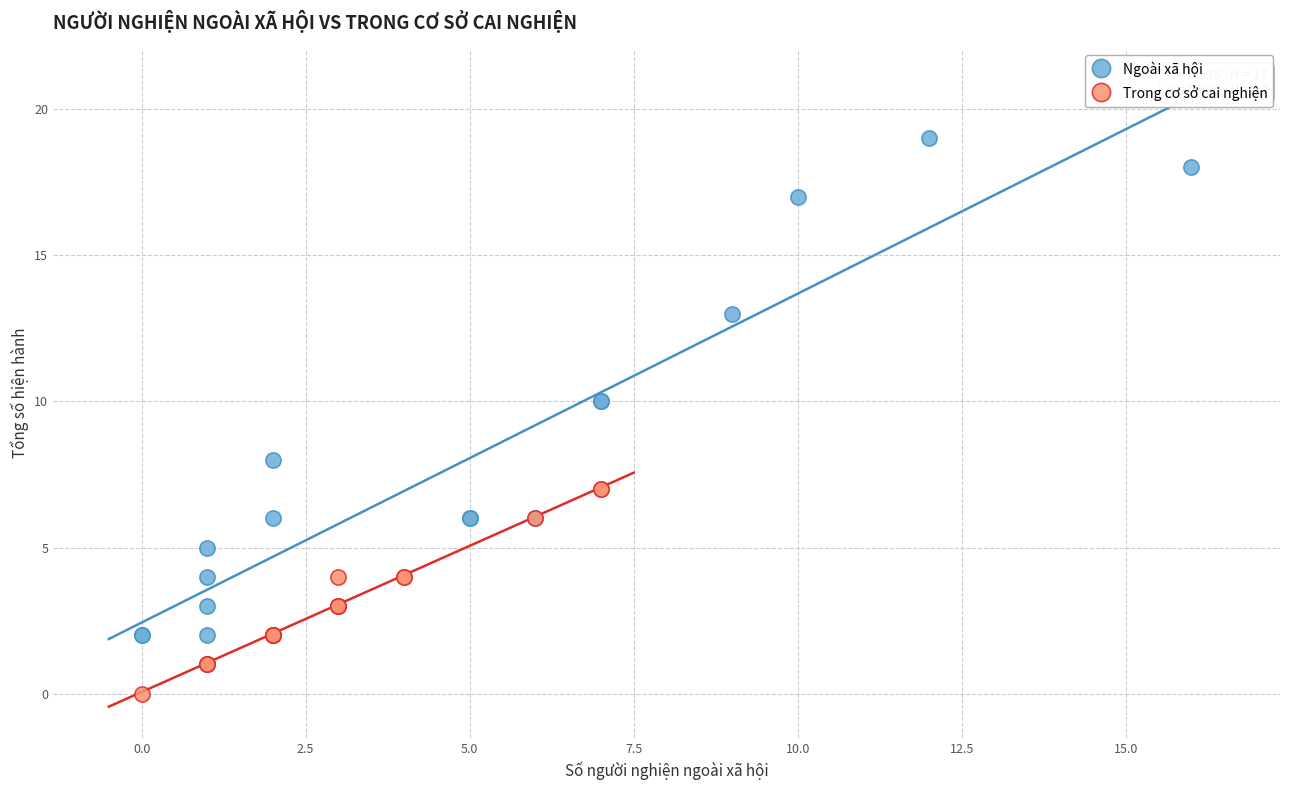

Which series reaches the maximum Y coordinate?

Ngoài xã hội